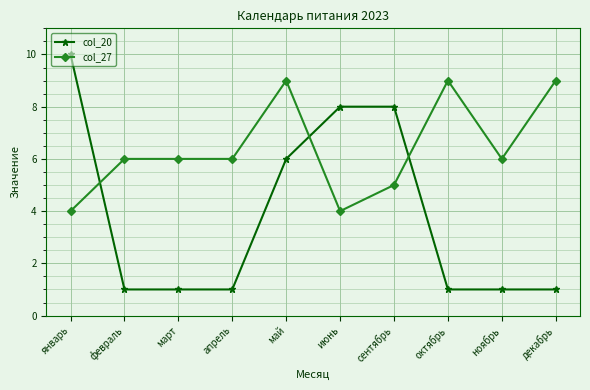

Which series has the largest total across all categories?

col_27